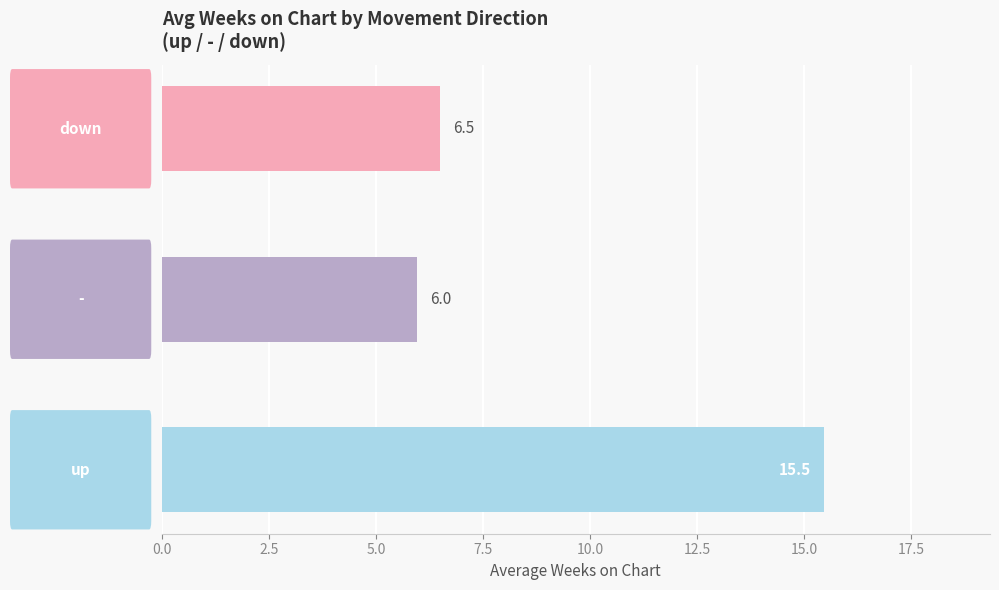

How many bars are there in total?

3